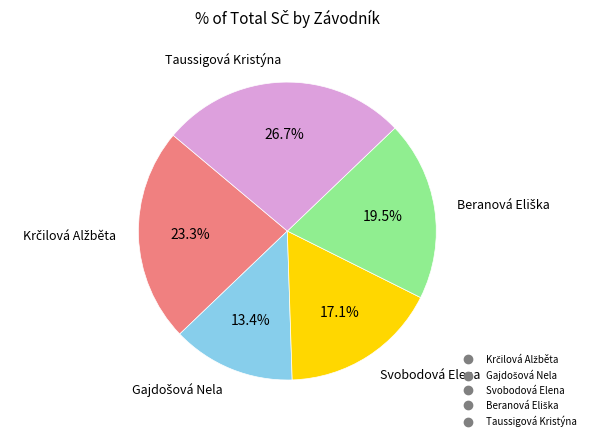

Which slice is the largest?

Taussigová Kristýna